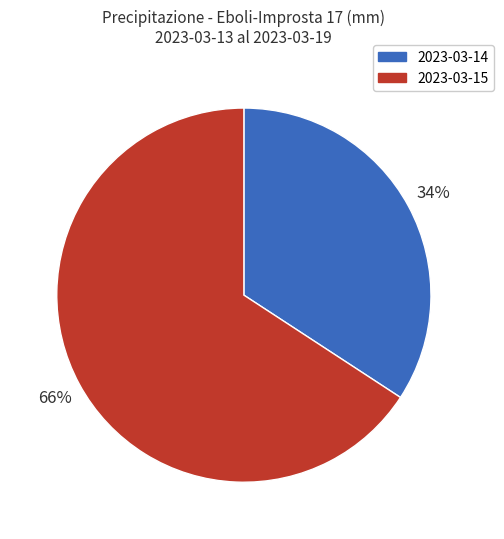

What is the ratio of the value at 2023-03-15 to the value at 2023-03-14?

1.9